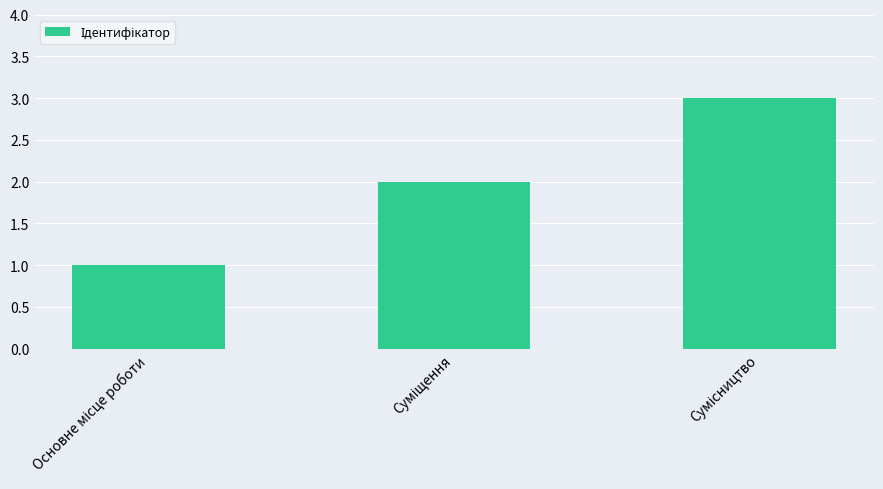

What is the sum of all values?

6